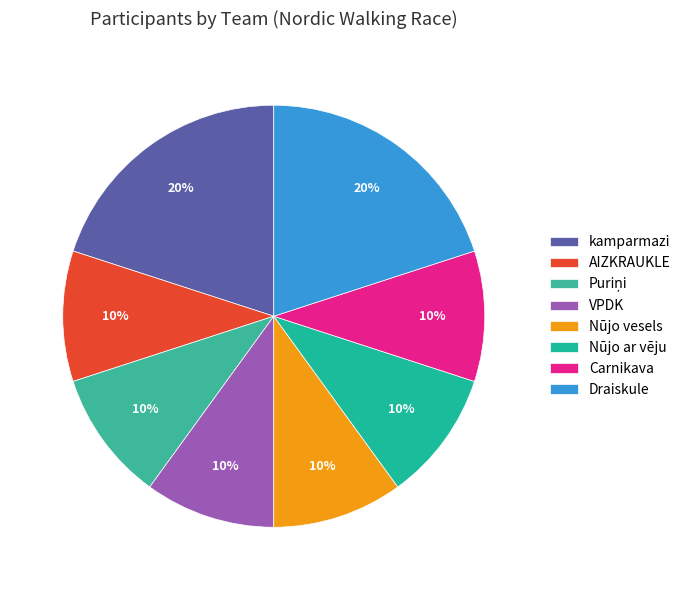

Approximately how many times larger is the value at Nūjo vesels compared to Carnikava?

1.0